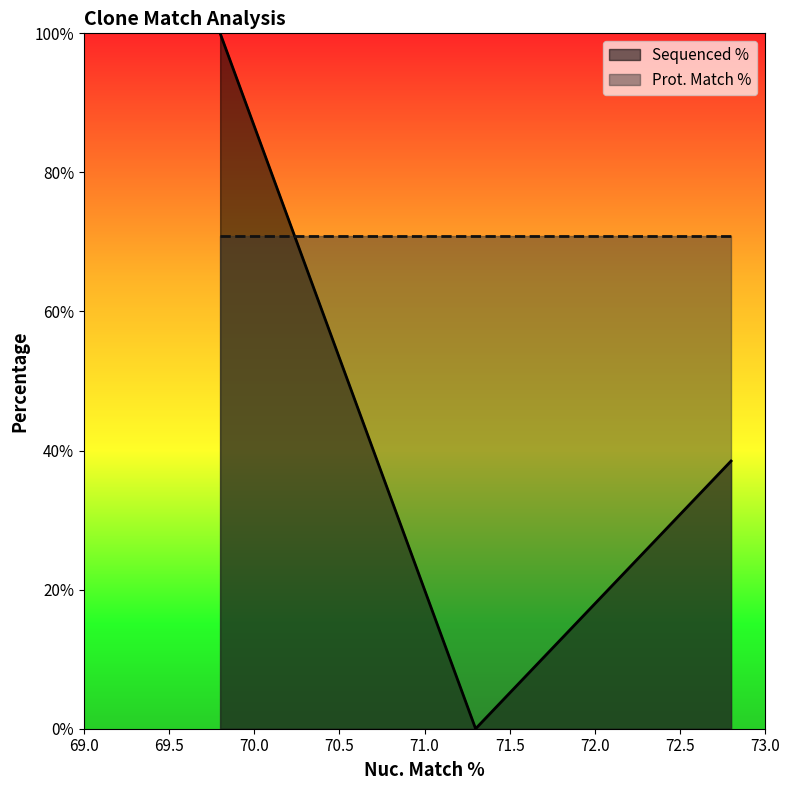

What is the difference between the maximum and minimum values?

100.0